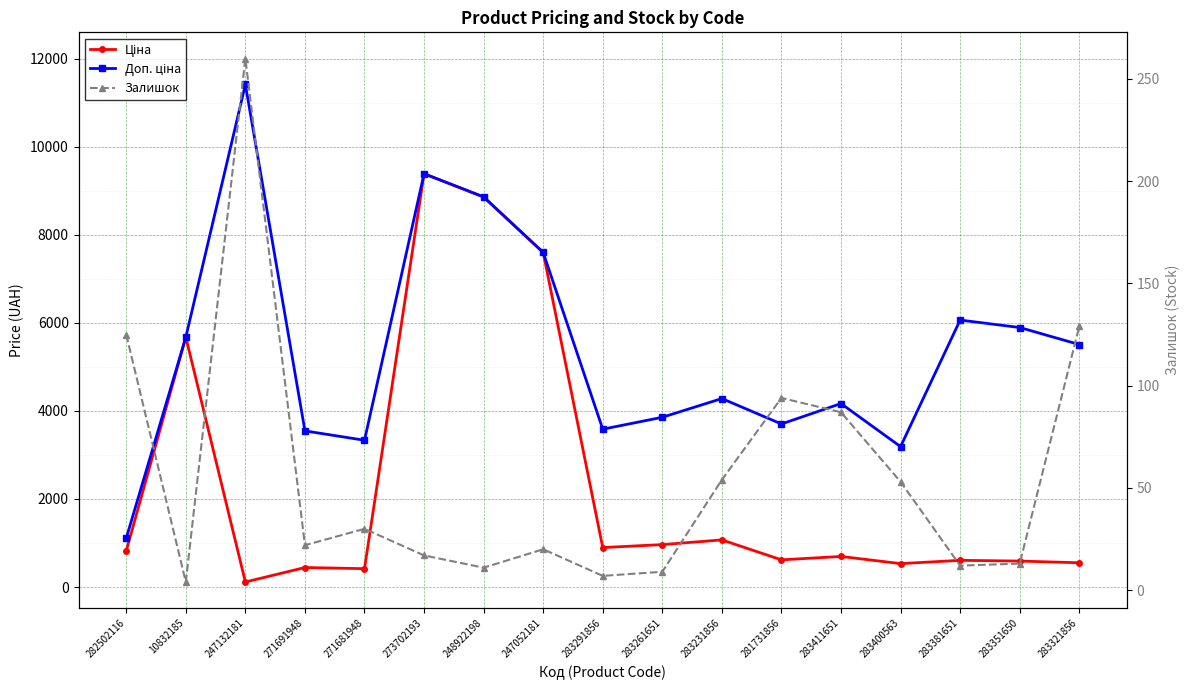

How many interior local valleys does the Доп. ціна series have?

4